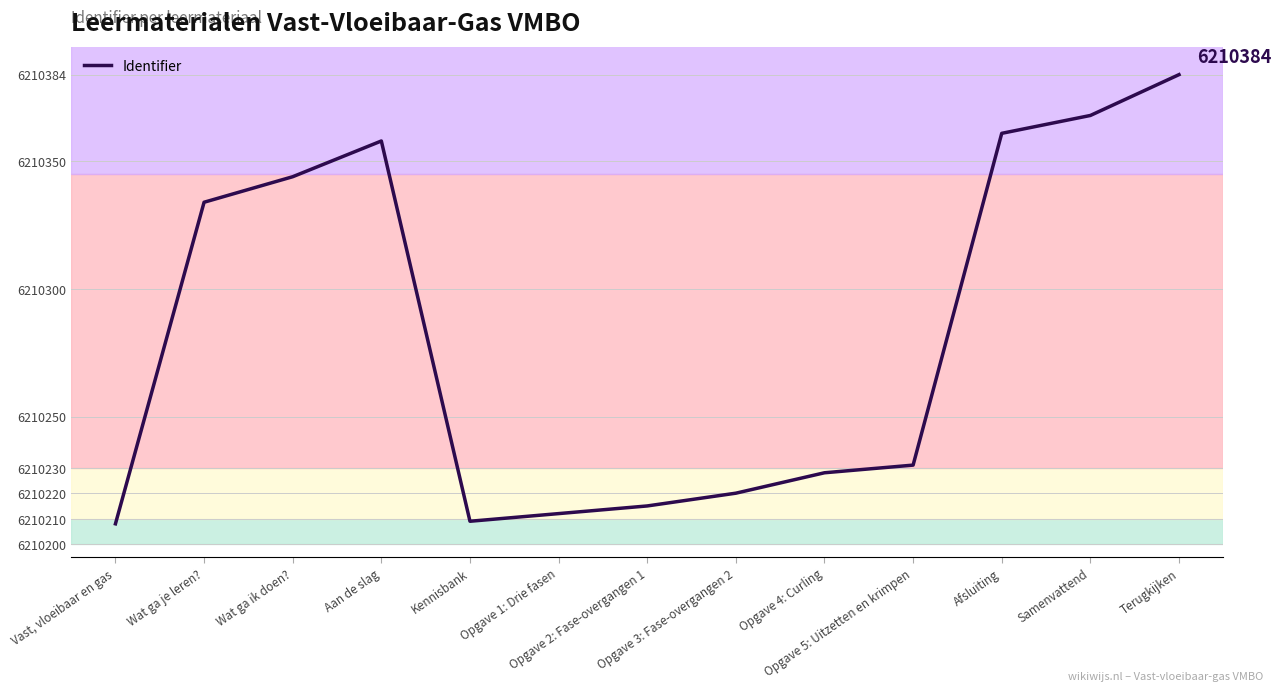

What is the approximate value at Vast, vloeibaar en gas, to the nearest 5?

6210210